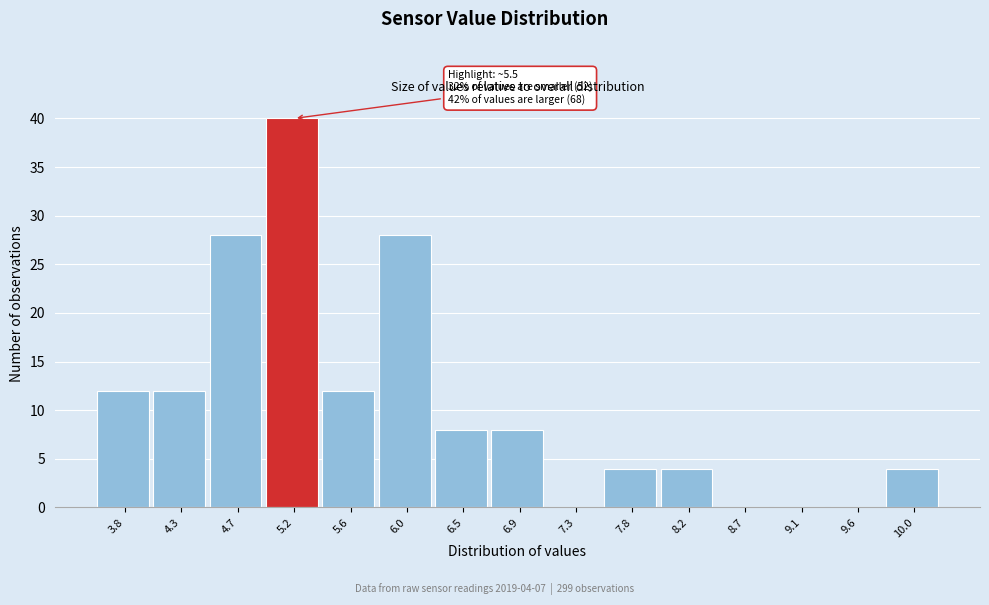

Reading left to right, list all the values displayed in this chart.

3.8=12	4.3=12	4.7=28	5.2=40	5.6=12	6.0=28	6.5=8	6.9=8	7.3=0	7.8=4	8.2=4	8.7=0	9.1=0	9.6=0	10.0=4